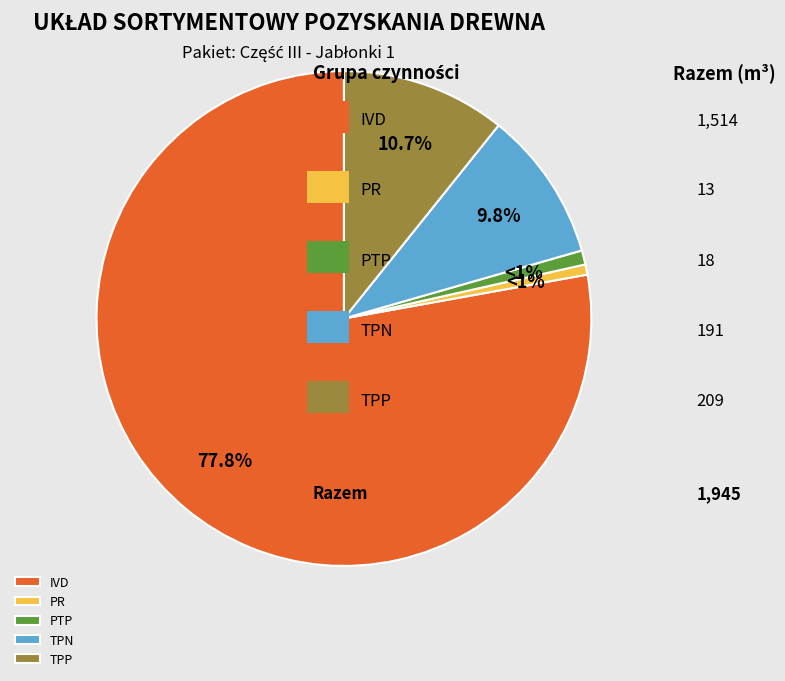

To the nearest percent, what portion does TPN represent?

10%